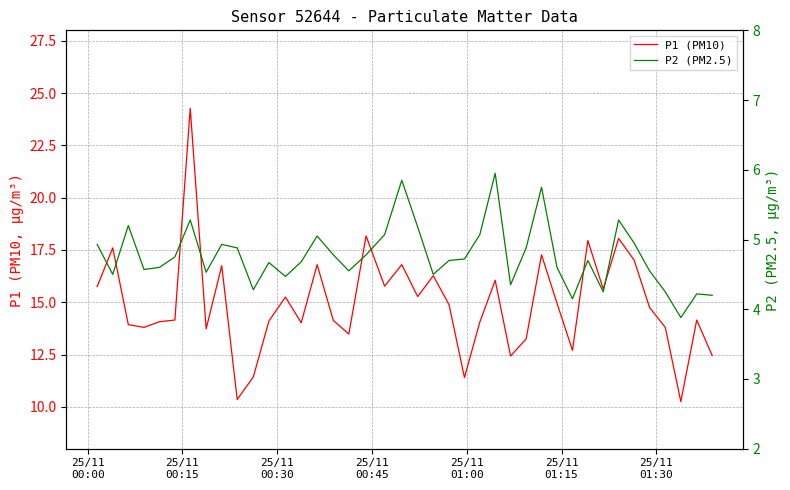

Reading left to right, what are all the values shown in this chart?

P1 (PM10): 15.8	17.6	13.9	13.8	14.1	14.2	24.3	13.7	16.8	10.3	11.4	14.1	15.2	14.0	16.8	14.1	13.5	18.2	15.8	16.8	15.3	16.3	14.9	11.4	14.1	16.1	12.4	13.2	17.3	14.9	12.7	17.9	15.6	18.1	17.0	14.8	13.8	10.2	14.2	12.4
P2 (PM2.5): 4.9	4.5	5.2	4.6	4.6	4.8	5.3	4.5	4.9	4.9	4.3	4.7	4.5	4.7	5.0	4.8	4.5	4.8	5.1	5.8	5.2	4.5	4.7	4.7	5.1	6.0	4.3	4.9	5.8	4.6	4.2	4.7	4.2	5.3	5.0	4.5	4.2	3.9	4.2	4.2